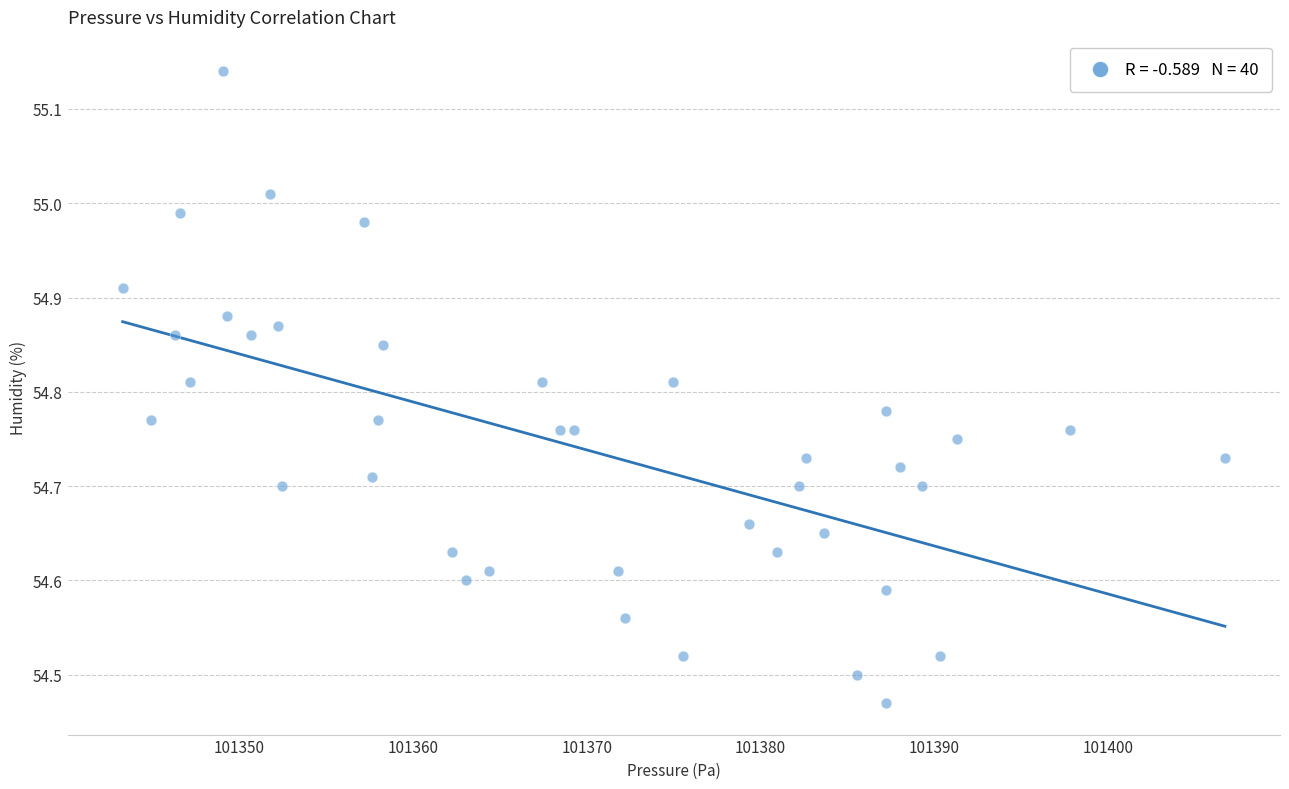

What is the range of X values (max minus min)?

63.4